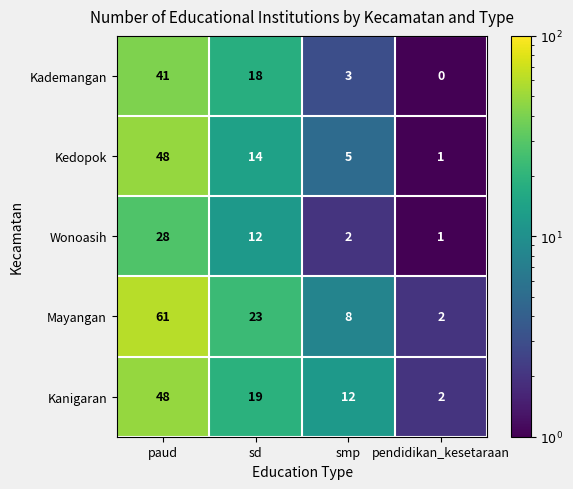

Reading right to left, extract all data points from this chart.

Kademangan: 0	3	18	41
Kedopok: 1	5	14	48
Wonoasih: 1	2	12	28
Mayangan: 2	8	23	61
Kanigaran: 2	12	19	48